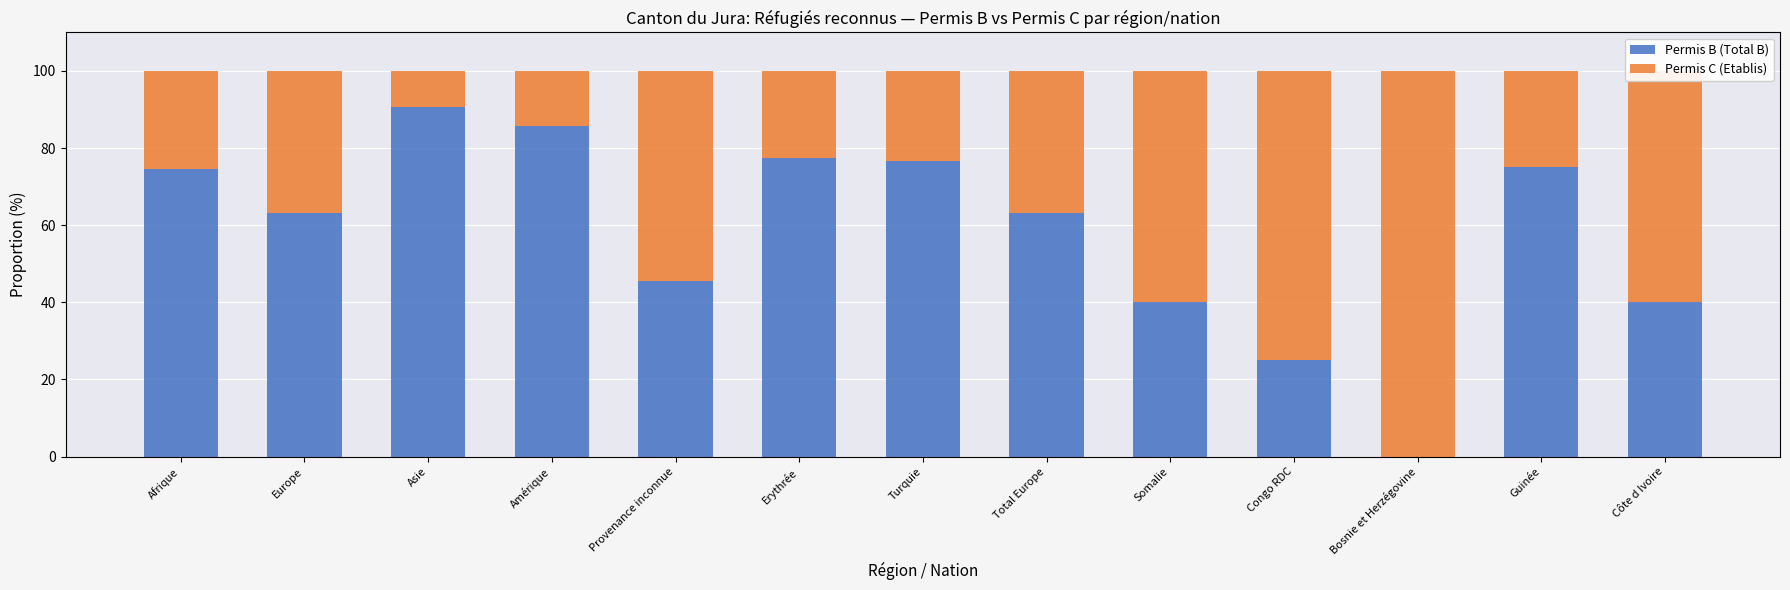

The Permis B (Total B) series shows 33.1 at Guinée. True or false?

False